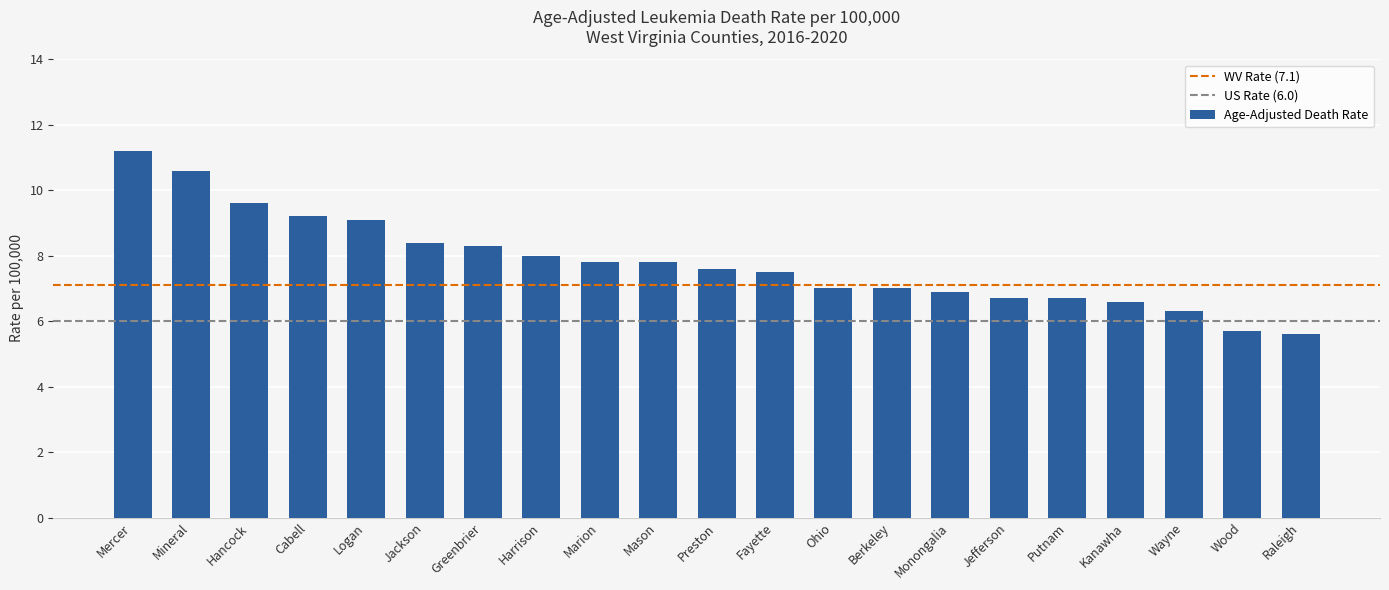

How many bars are there in total?

21